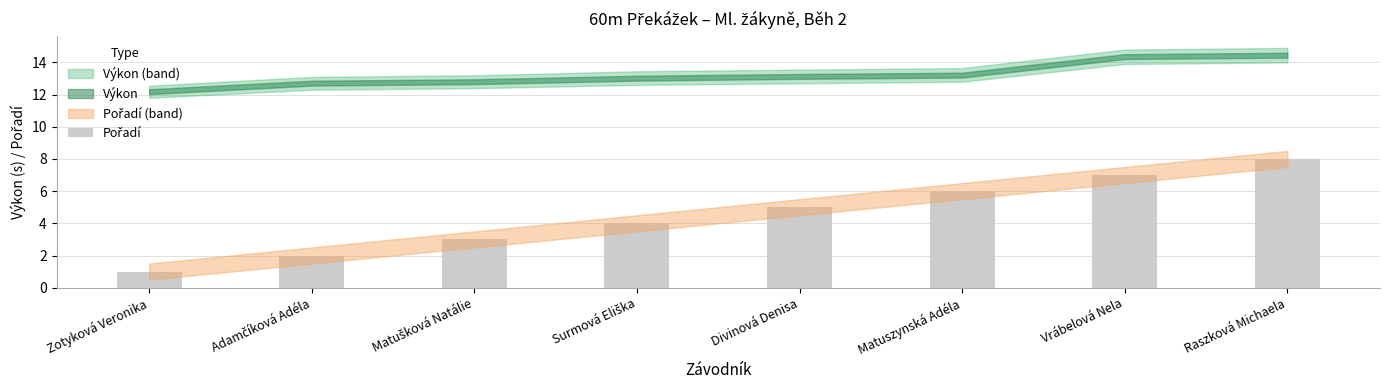

What value does the data have at Matuszynská Adéla?

6